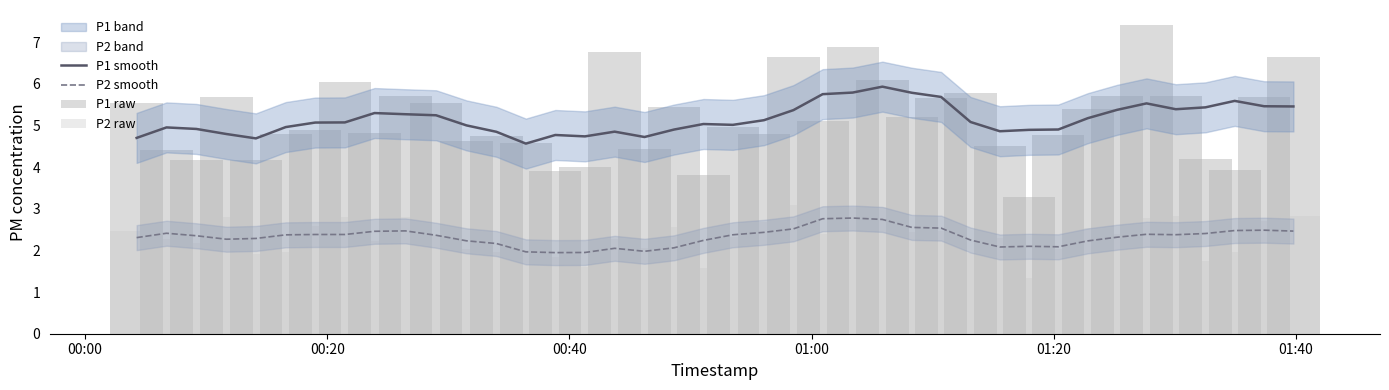

How many data points in P1 raw are less than 5?

20